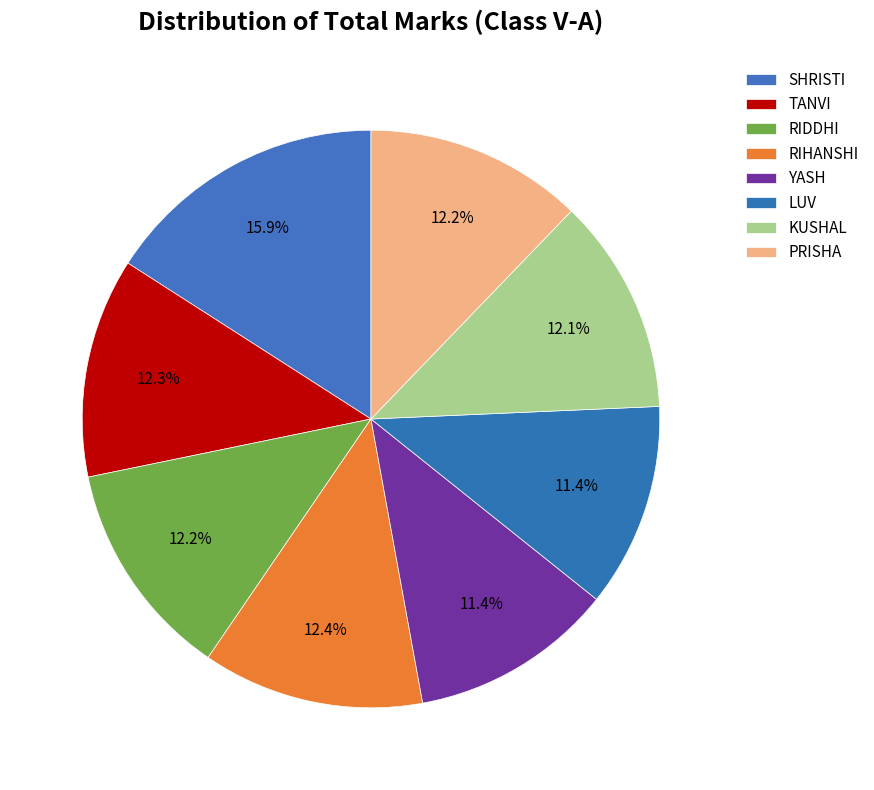

What is the smallest slice in the pie chart?

YASH